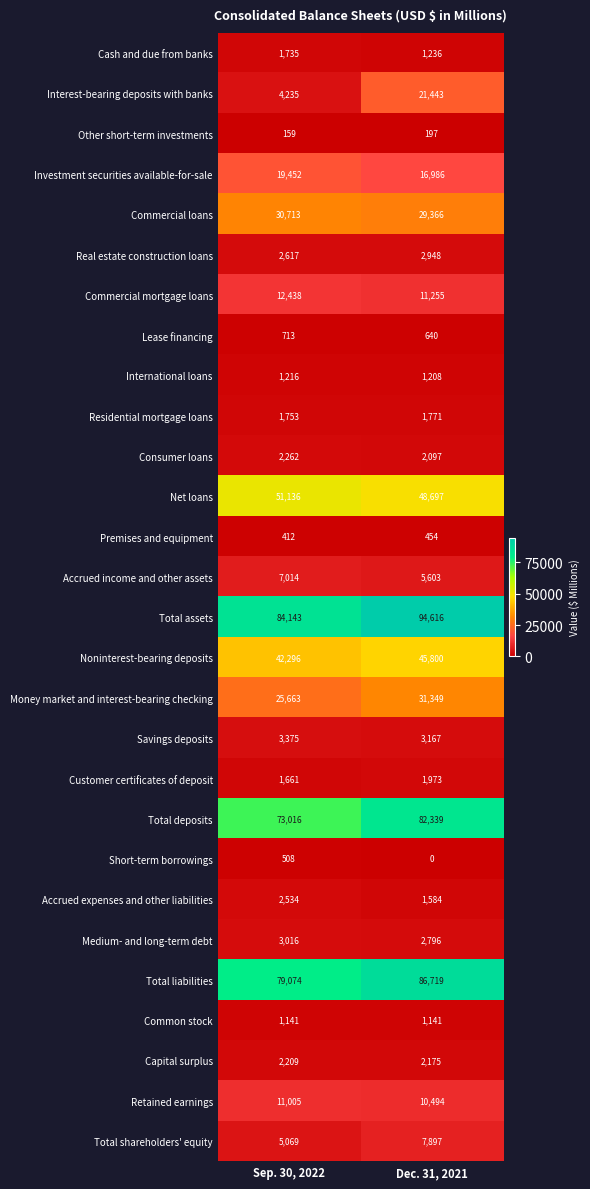

At which label does Noninterest-bearing deposits reach its minimum?

Sep. 30, 2022